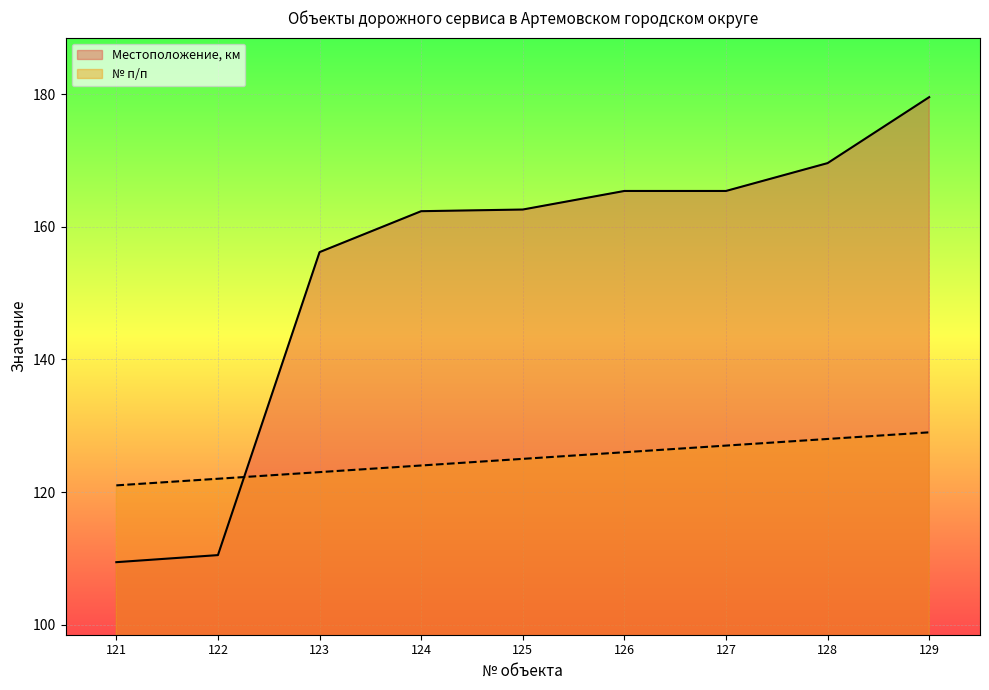

How many lines are shown in the chart?

2